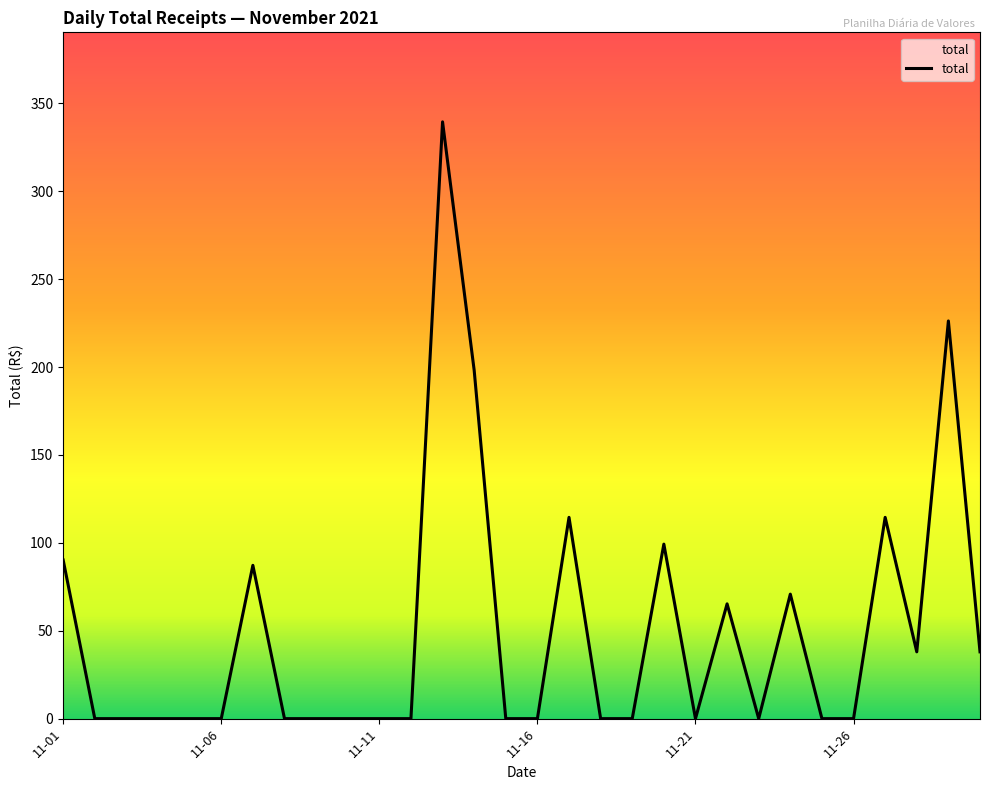

How many distinct data groups are displayed?

1